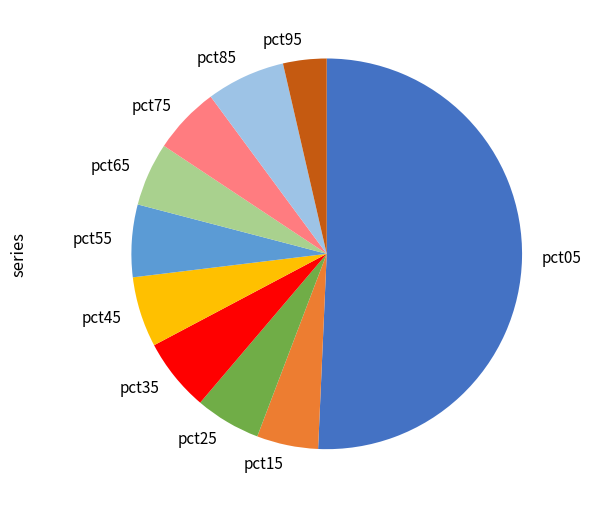

Which has a higher value, pct85 or pct65?

pct85